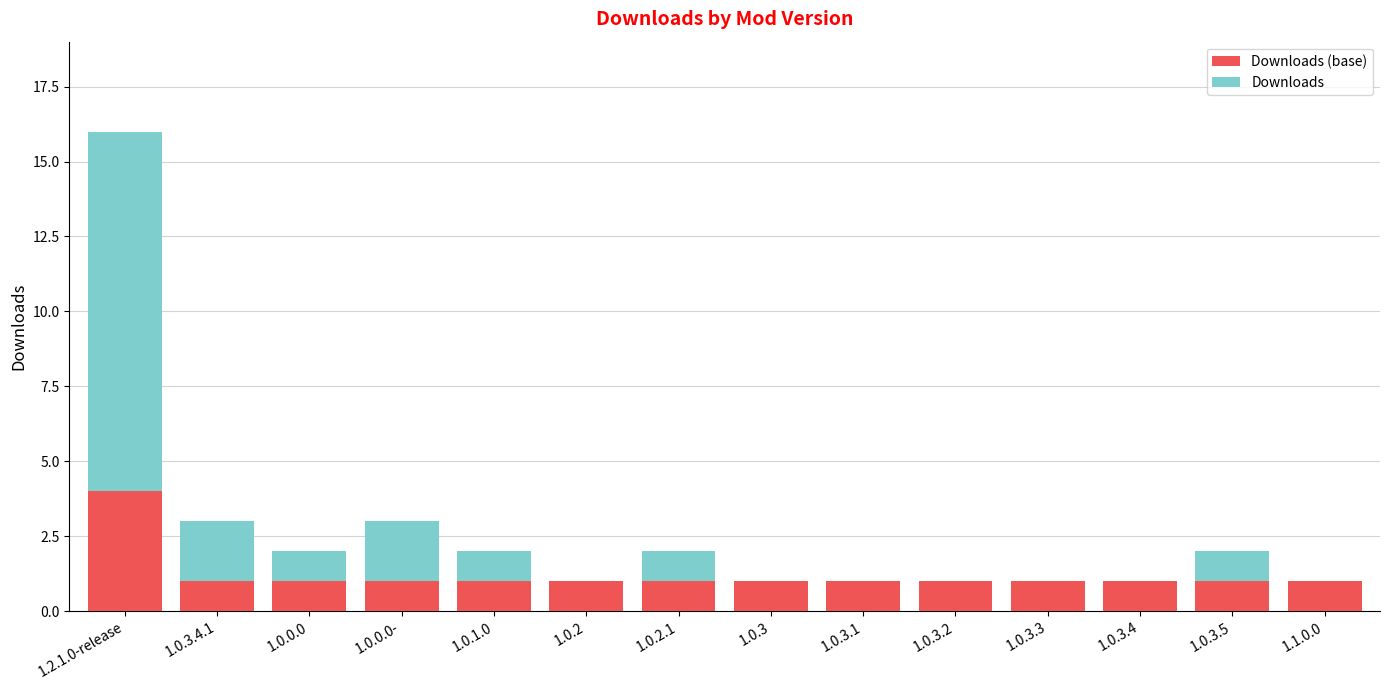

What is the label of the 4th bar from the right?

1.0.3.3